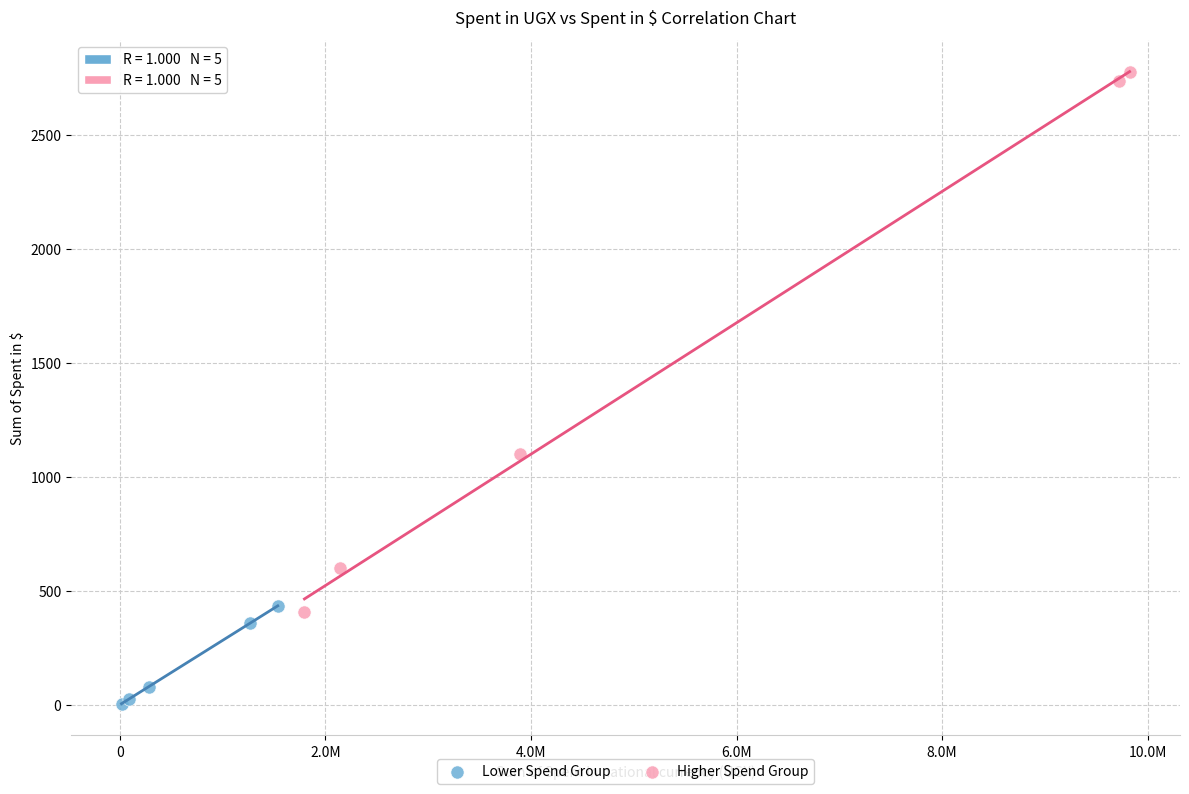

What are all the series names shown in the legend?

Lower Spend Group, Higher Spend Group